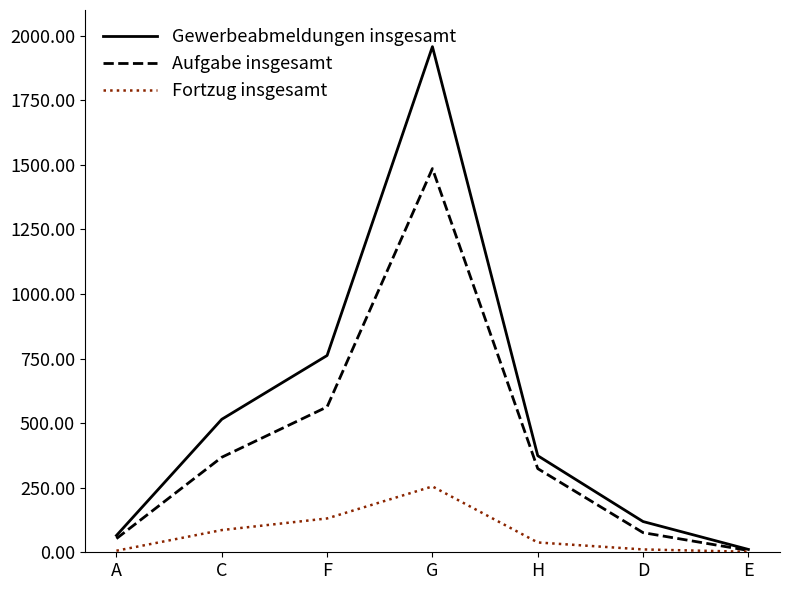

Does the chart display data point markers on the line(s)?

No